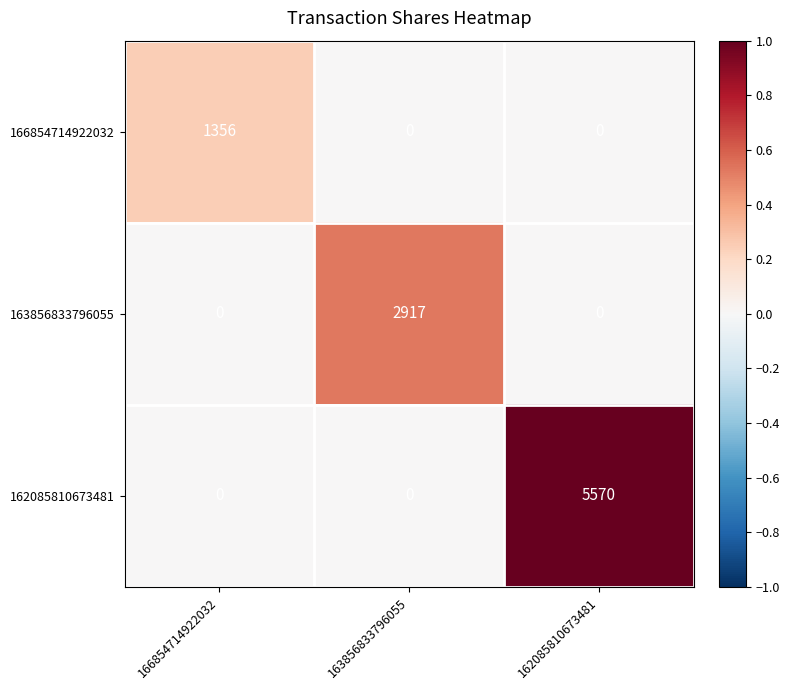

What is the difference between the 166854714922032 values at 166854714922032 and 162085810673481?

1356